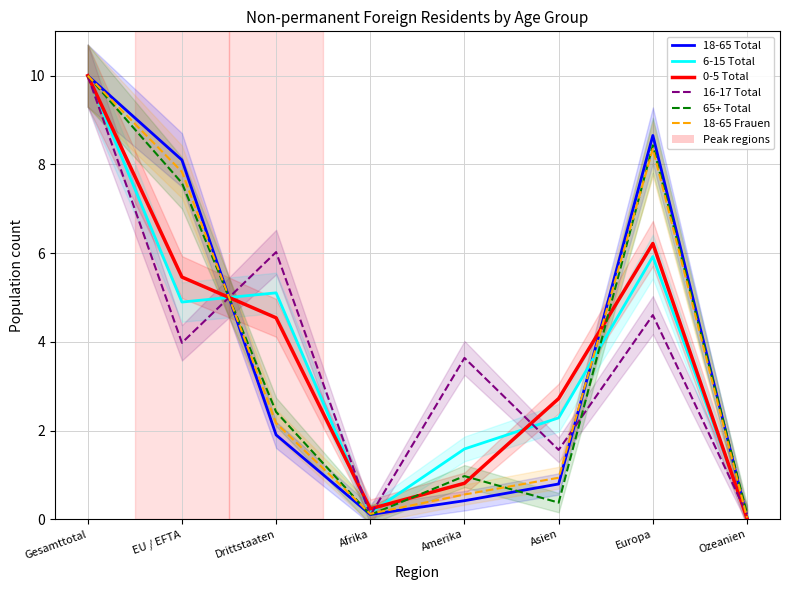

List the series in order of their peak value, highest first.

18-65 Total, 6-15 Total, 0-5 Total, 16-17 Total, 65+ Total, 18-65 Frauen